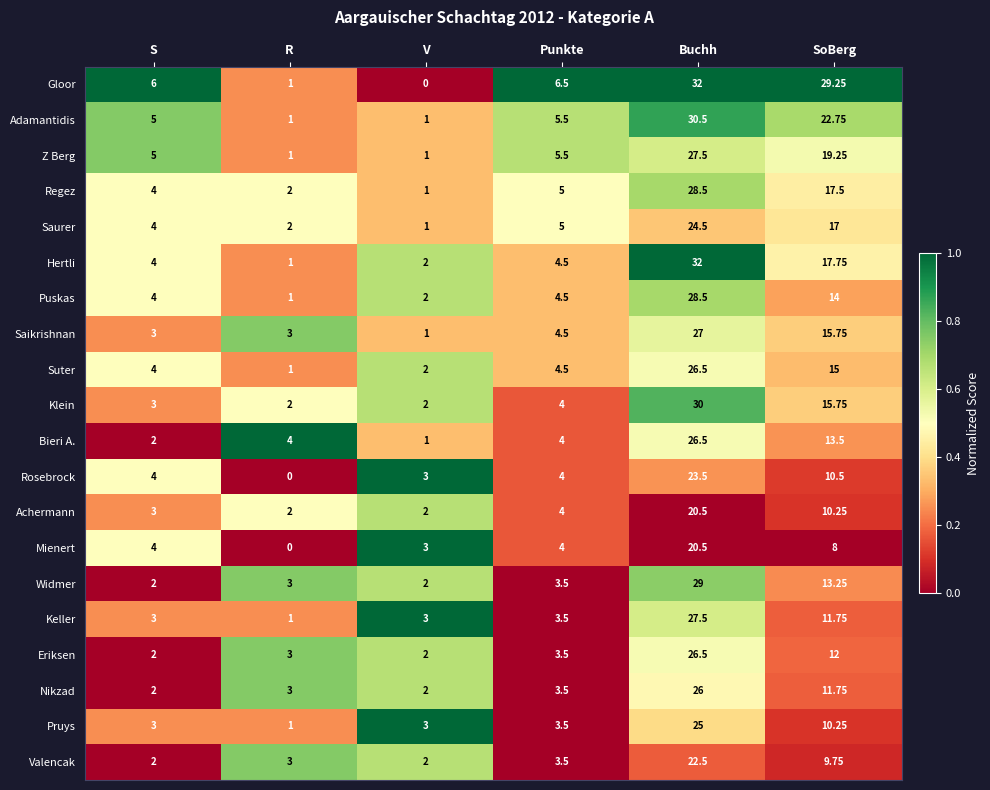

Which series has the largest total across all categories?

Gloor